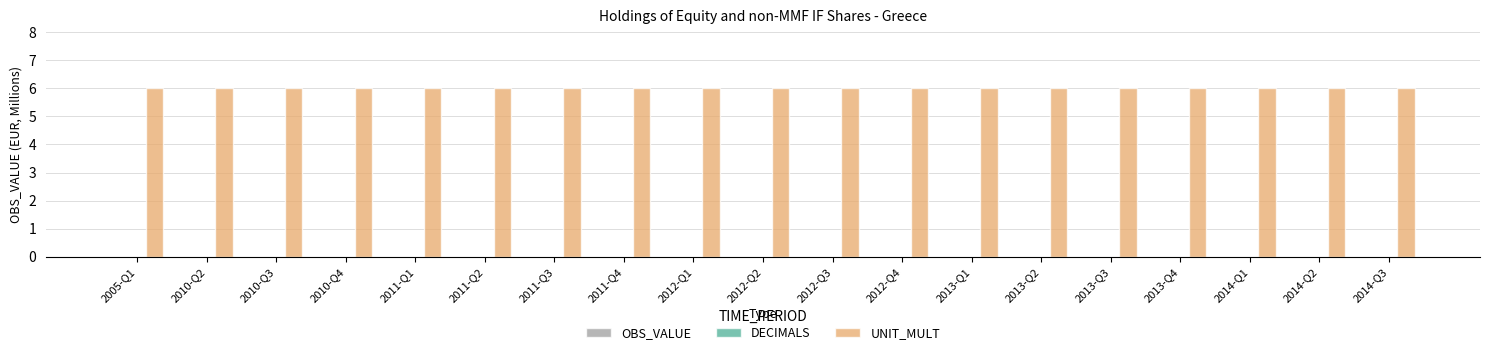

What position from the right is 2012-Q4?

8